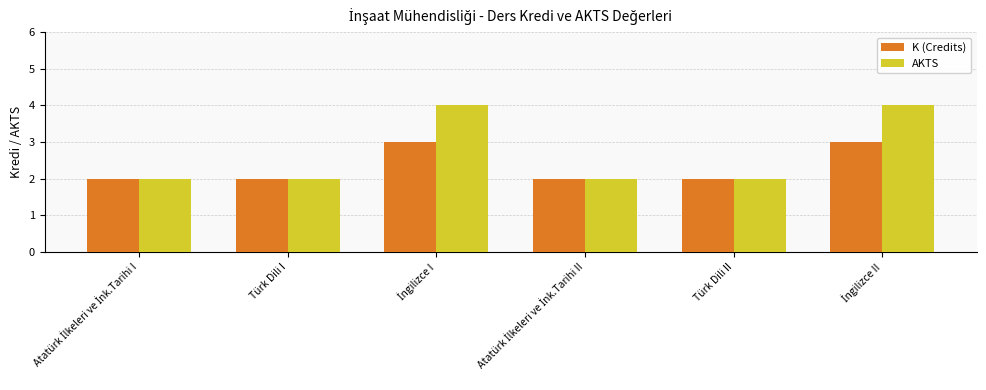

Count the number of data series in this chart.

2